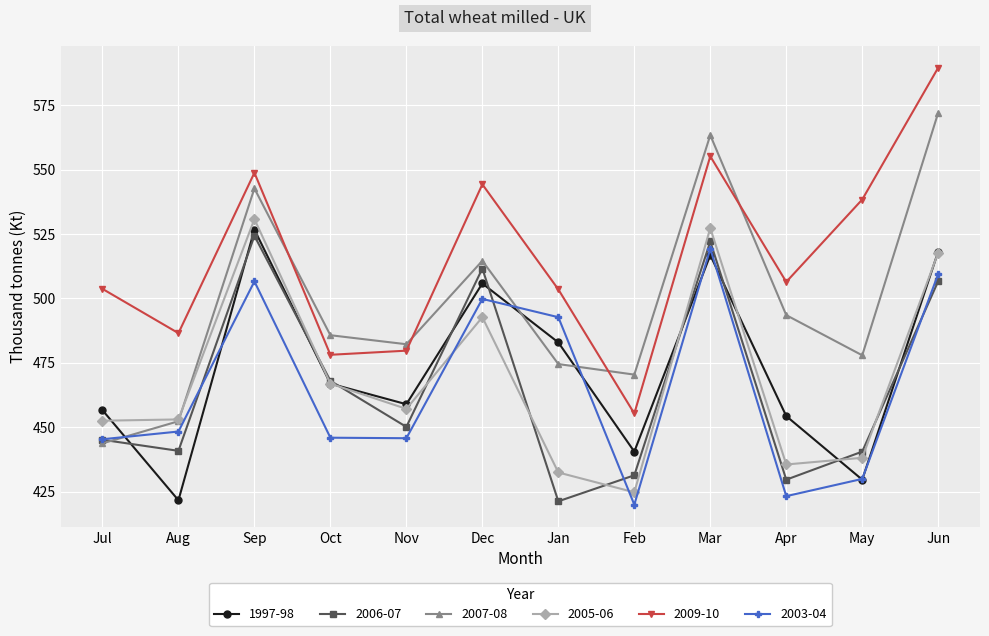

At which label does 2007-08 reach its peak?

Jun